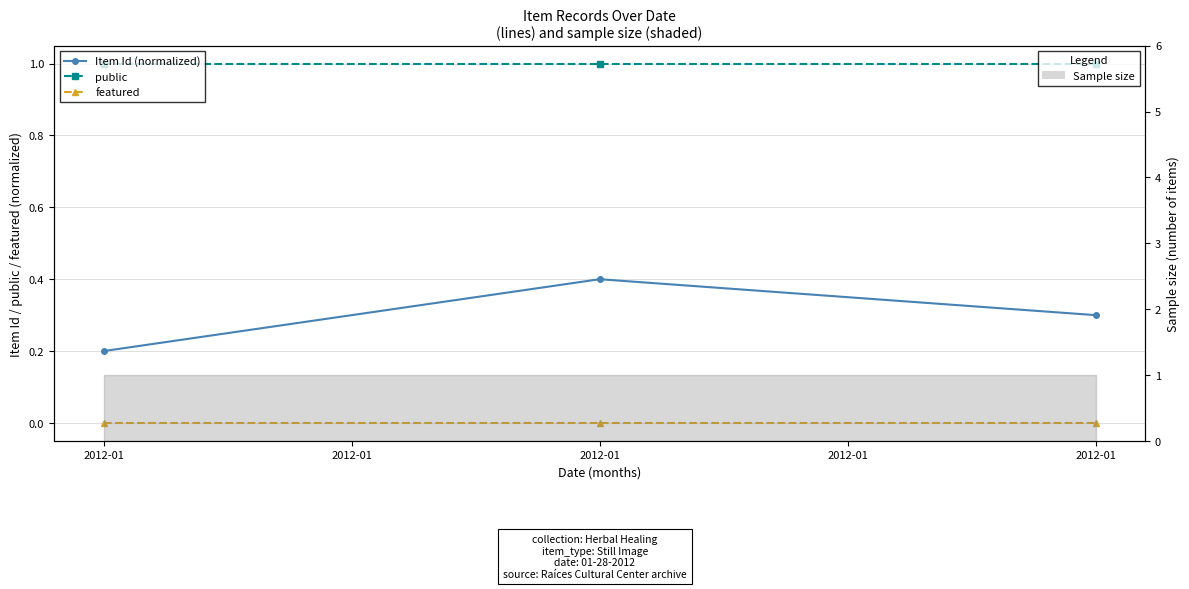

At which label is Item Id (normalized) closest to 0?

2012-01